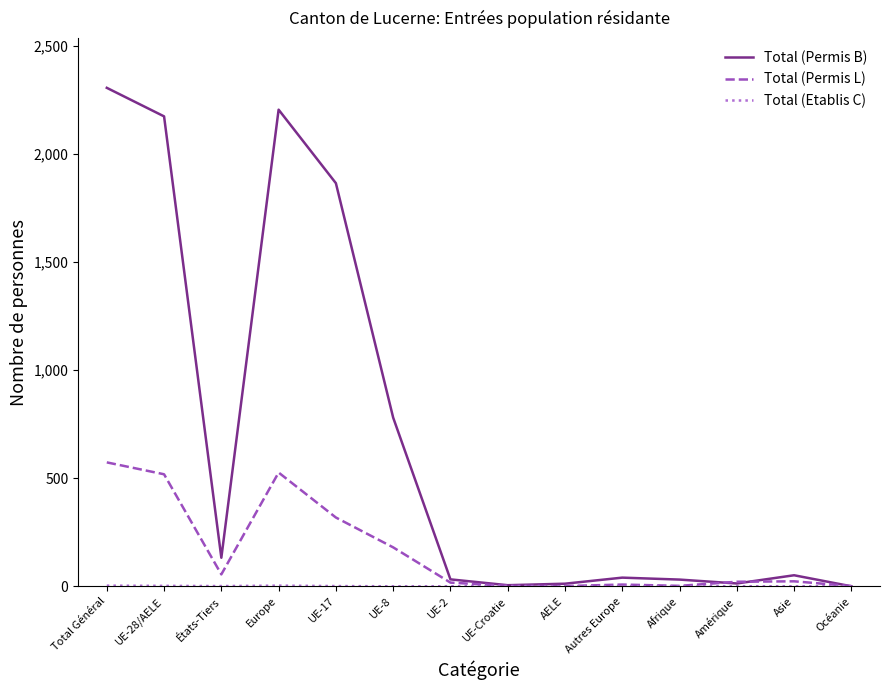

Which series has the largest total across all categories?

Total (Permis B)